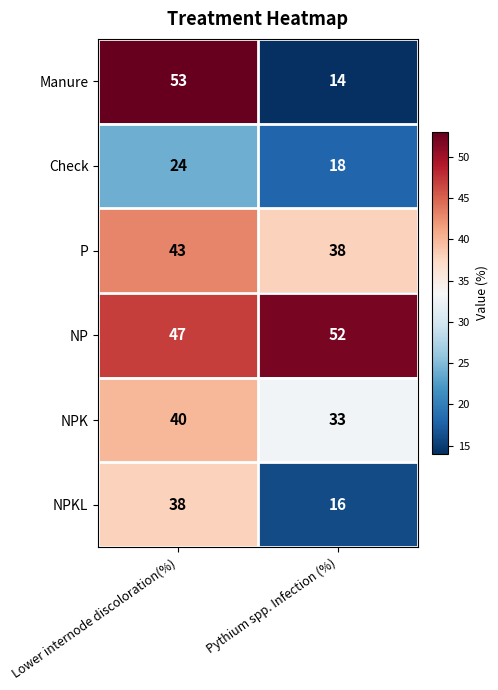

How many categories are shown in the chart?

2